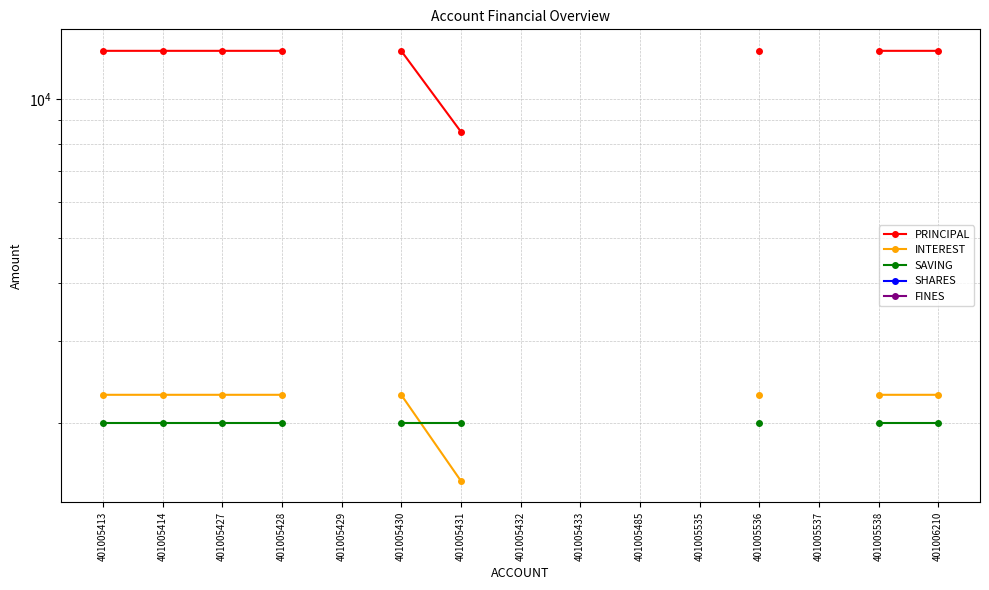

True or false: SAVING and PRINCIPAL cross at least once.

False